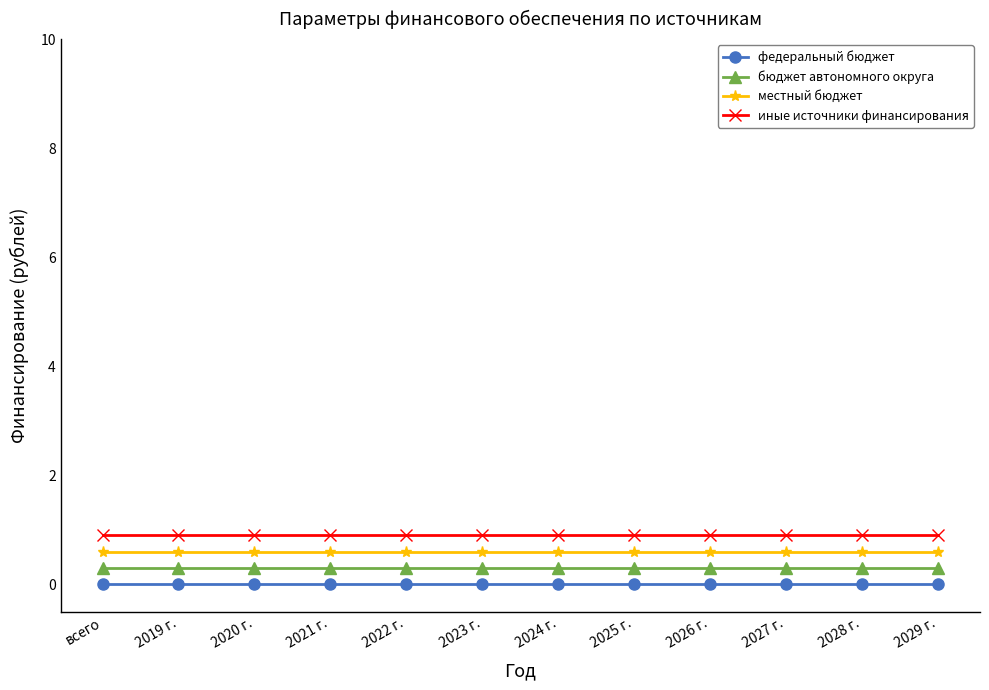

What is the label of the 2nd point from the right?

2028 г.